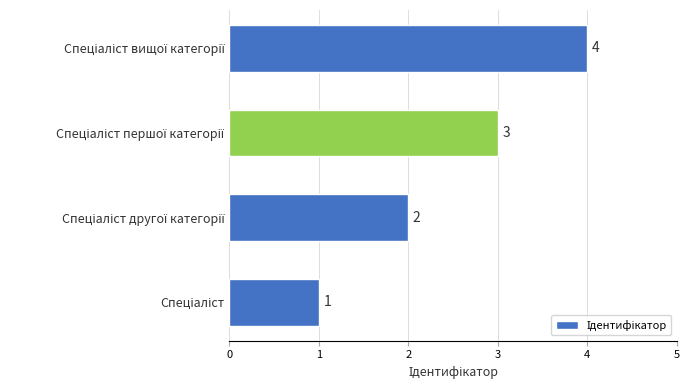

What is the sum of all values?

10